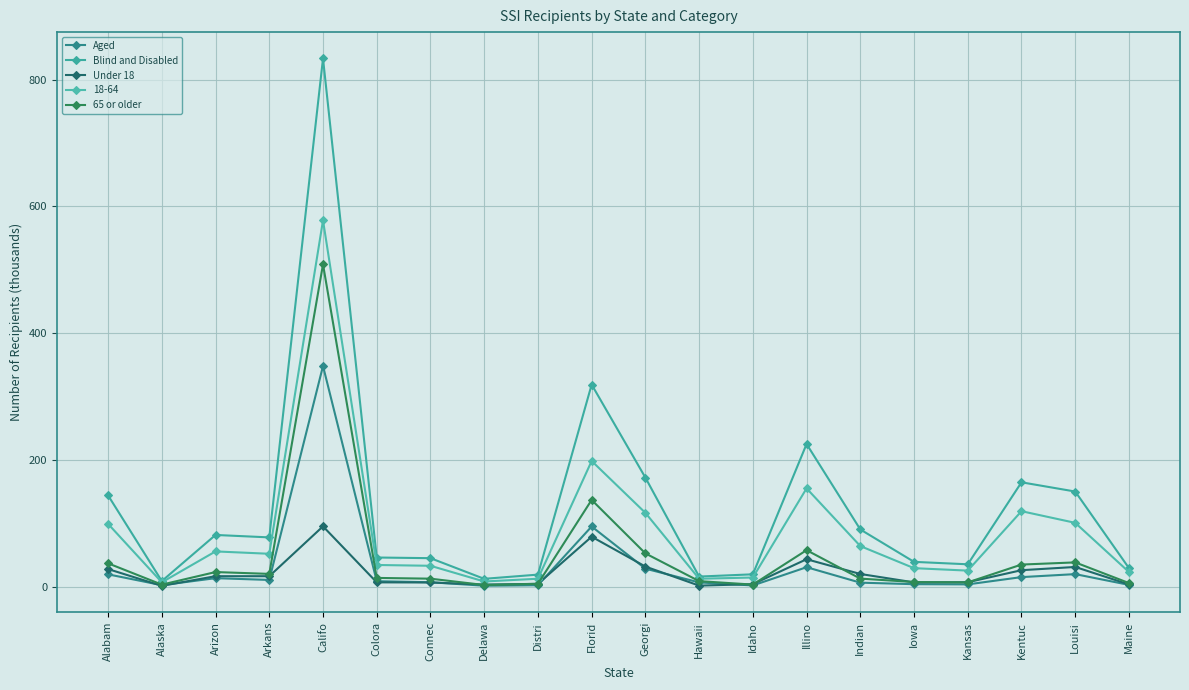

How many lines are shown in the chart?

5